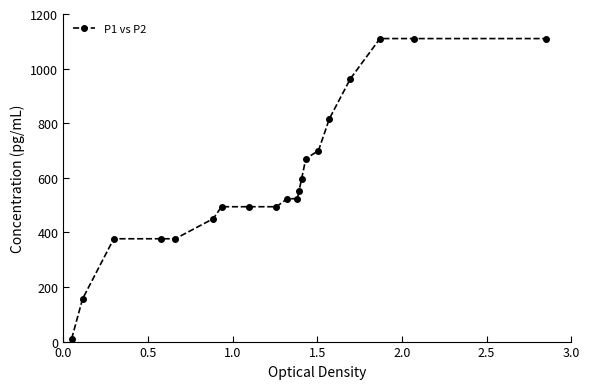

What is the greatest value displayed?

1110.0